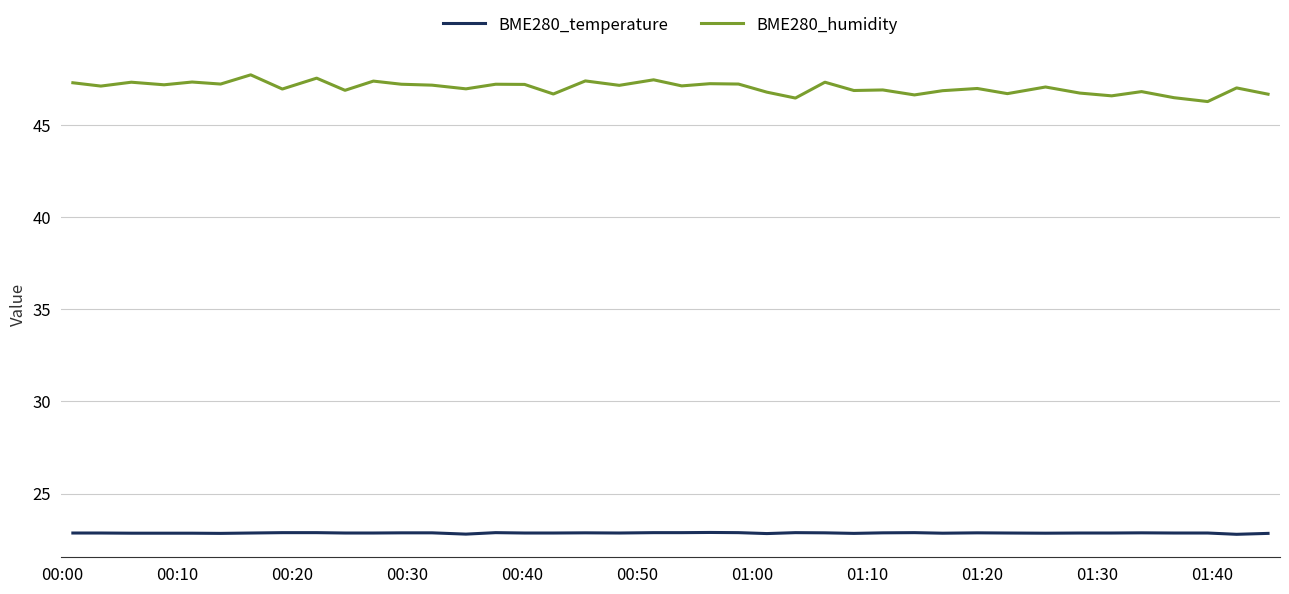

Which series has the widest spread of values?

BME280_humidity